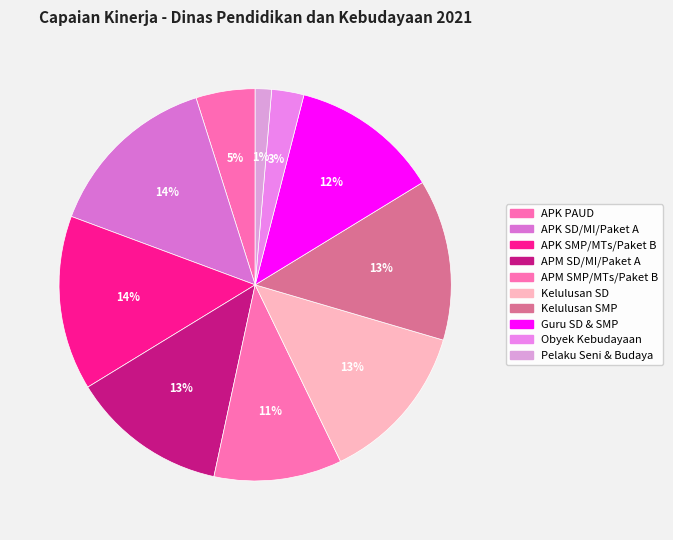

Does any single category account for the majority?

No